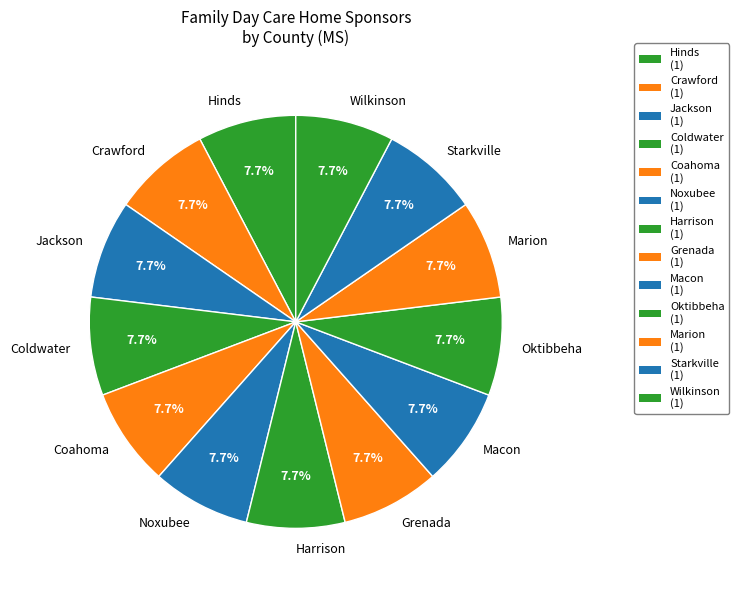

Count the number of slices in the pie.

13